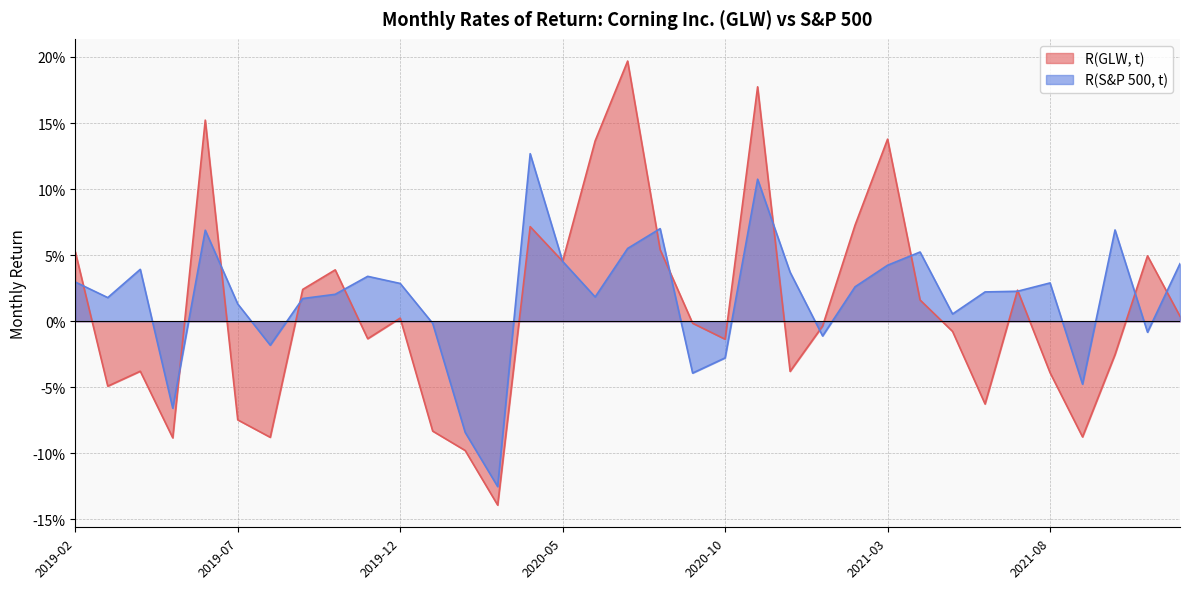

At how many categories does at least one series exceed 0?

26